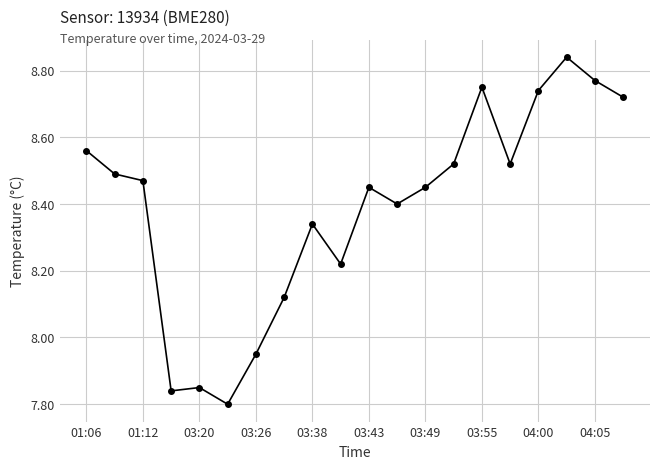

True or false: the data has more than 0 interior local peaks.

True